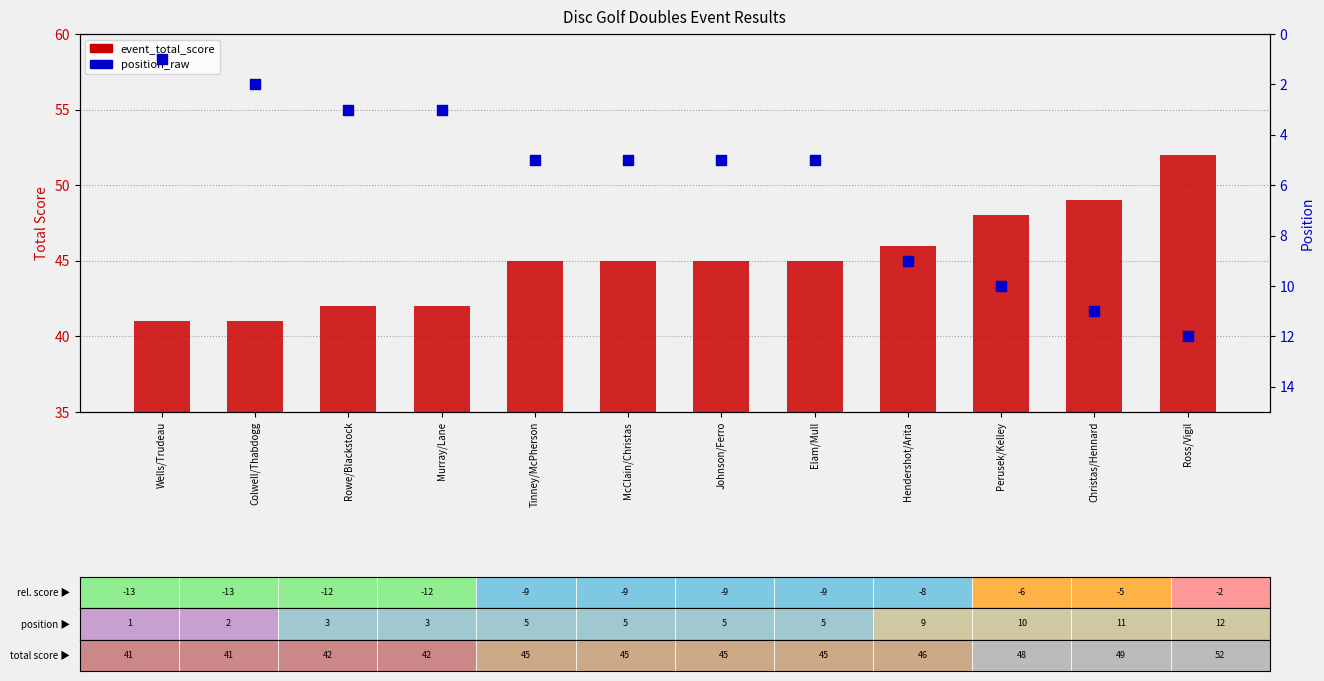

At which category is the sum across all series the highest?

Ross/Vigil